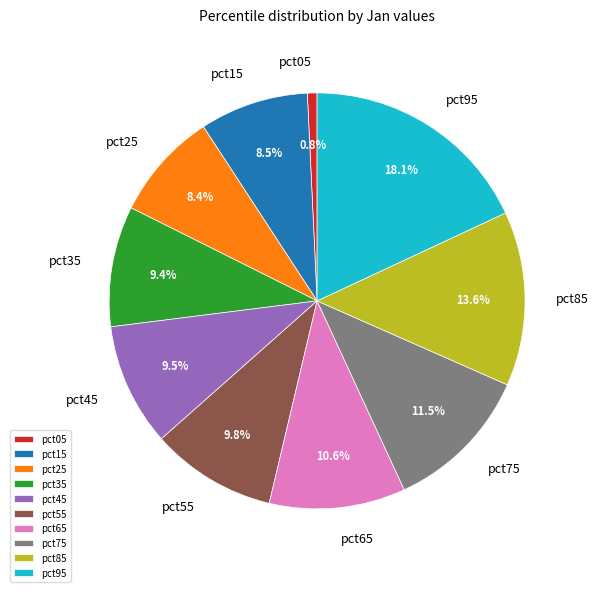

What is the total percentage of pct75 and pct35?

20.9%